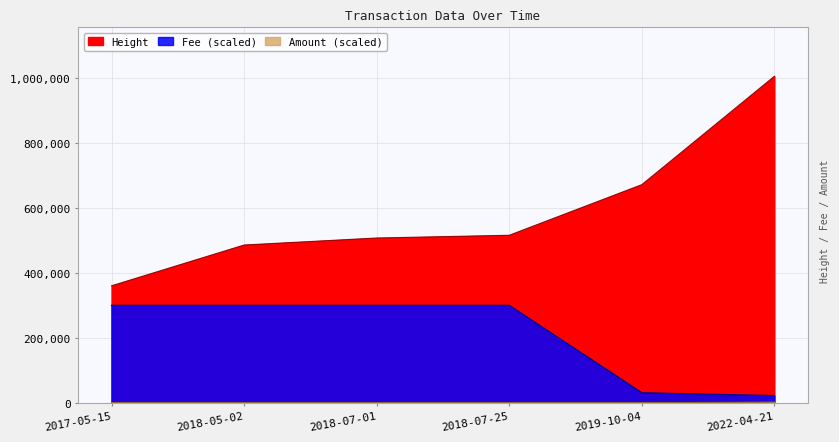

What position from the right is 2018-07-25?

3